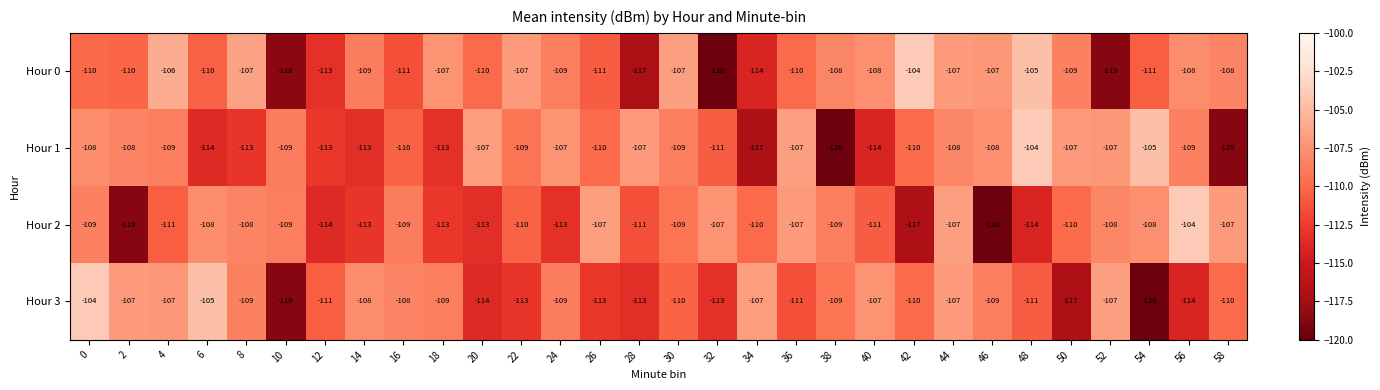

List the series in order of their overall mean, highest first.

Hour 0, Hour 1, Hour 3, Hour 2